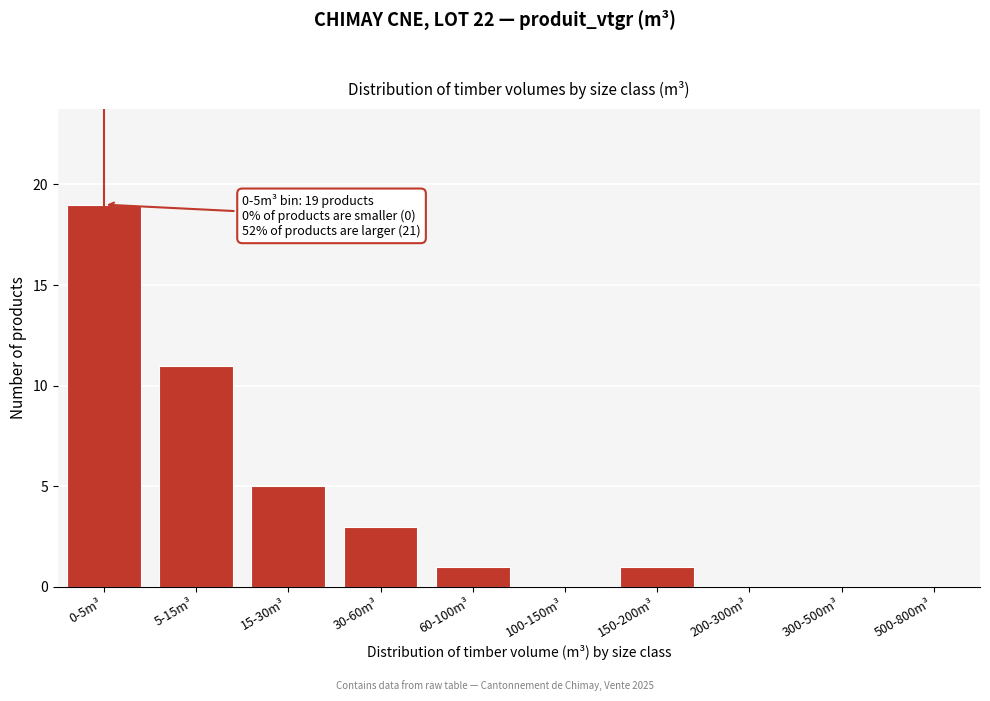

Reading right to left, transcribe all the data shown in this chart.

500-800m³=0	300-500m³=0	200-300m³=0	150-200m³=1	100-150m³=0	60-100m³=1	30-60m³=3	15-30m³=5	5-15m³=11	0-5m³=19